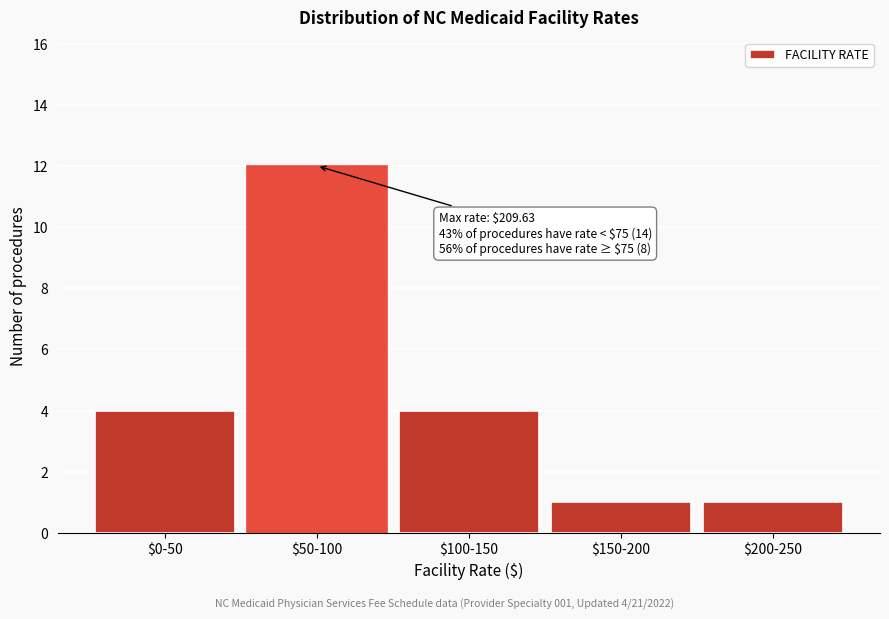

Reading left to right, transcribe all the data shown in this chart.

4	12	4	1	1